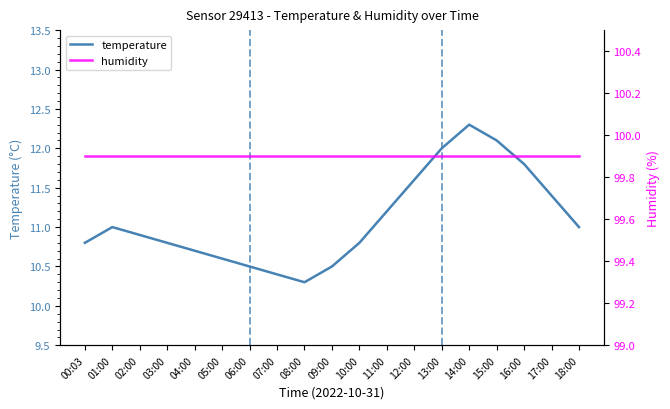

True or false: temperature and humidity intersect in this chart.

False